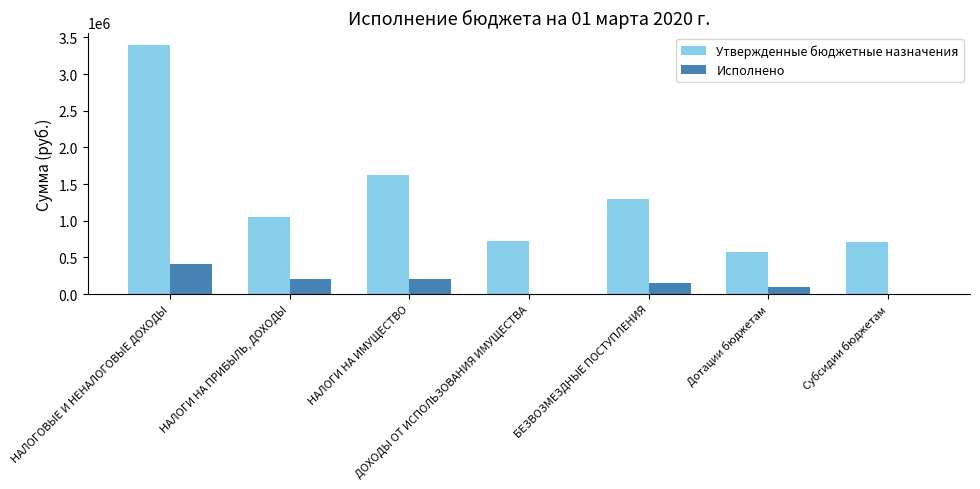

What is the total value across all series at БЕЗВОЗМЕЗДНЫЕ ПОСТУПЛЕНИЯ?

1444346.9